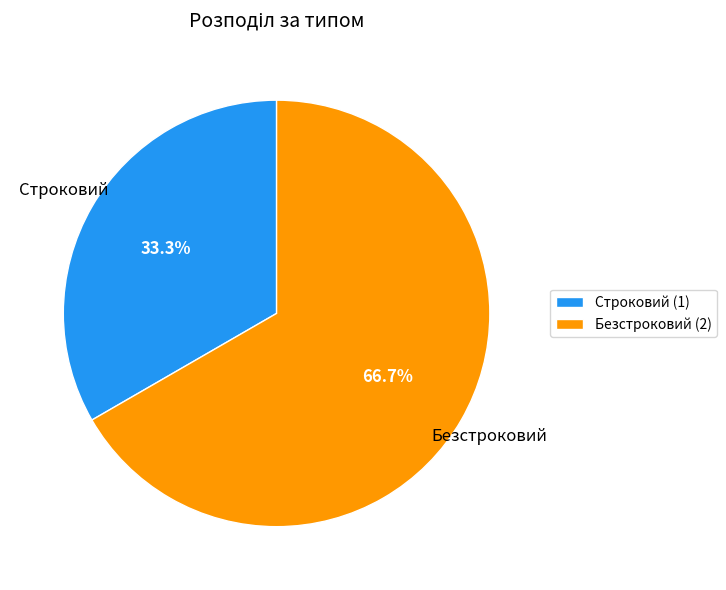

Rank the categories by value from highest to lowest.

Безстроковий, Строковий